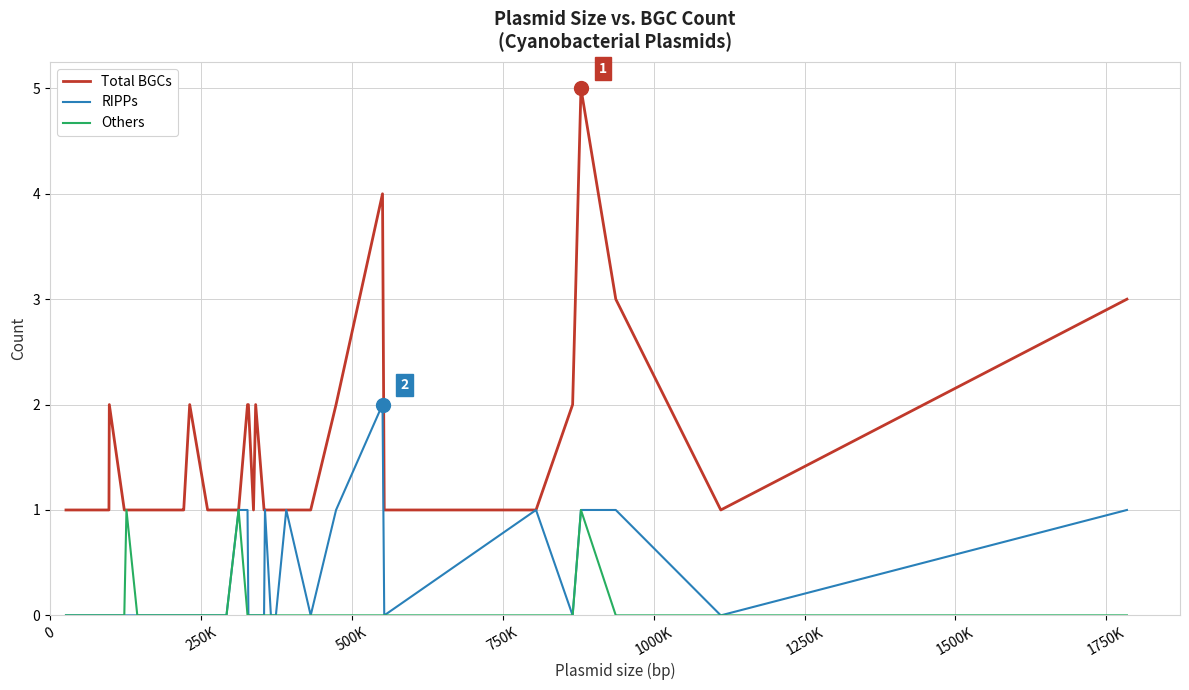

What are all the series names shown in the legend?

Total BGCs, RIPPs, Others